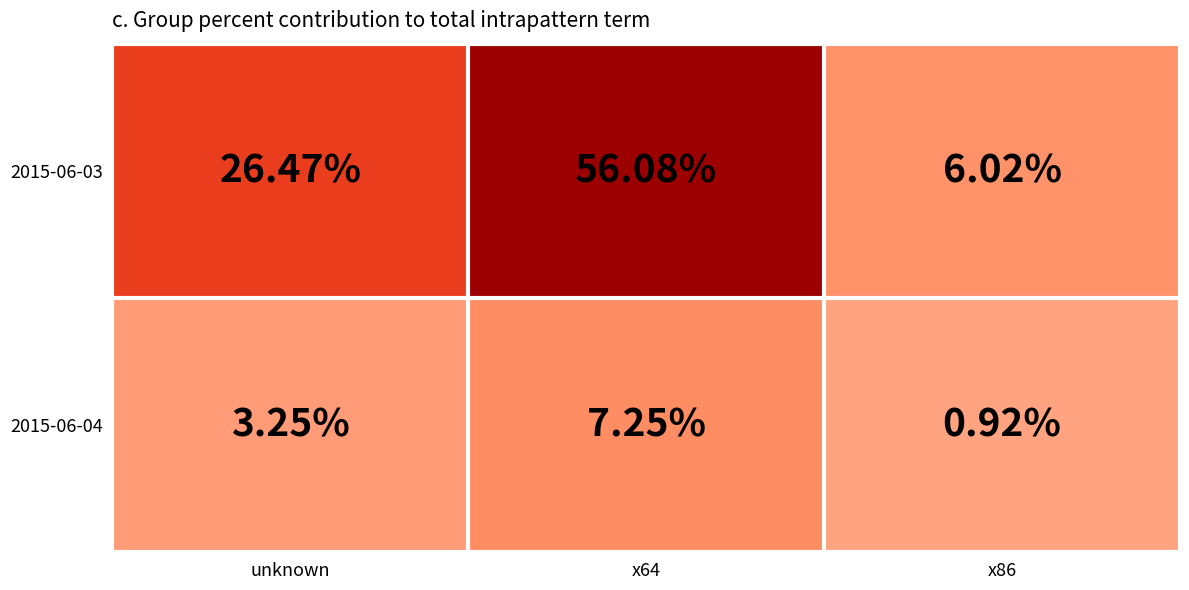

At which label does 2015-06-03 first exceed 26?

unknown